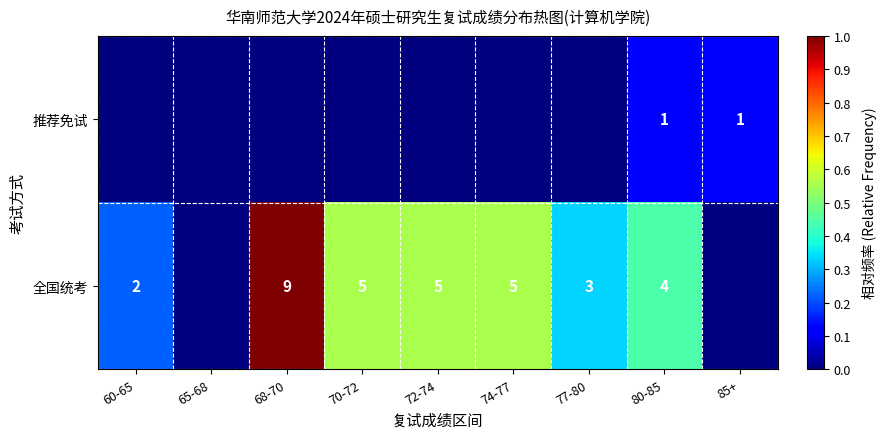

What is the difference between the 全国统考 values at 60-65 and 70-72?

3